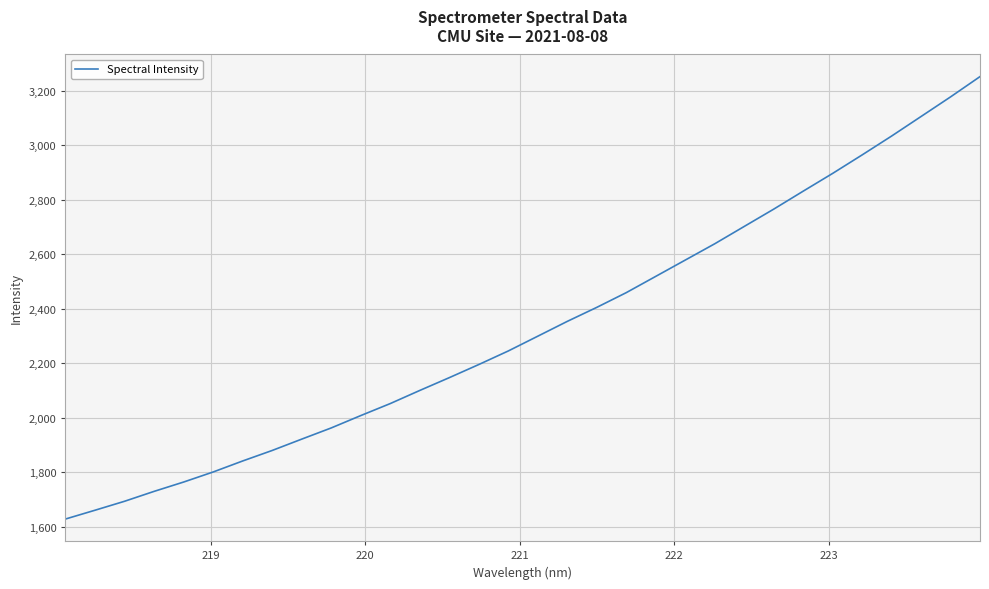

What is the maximum value shown in the chart?

3251.9